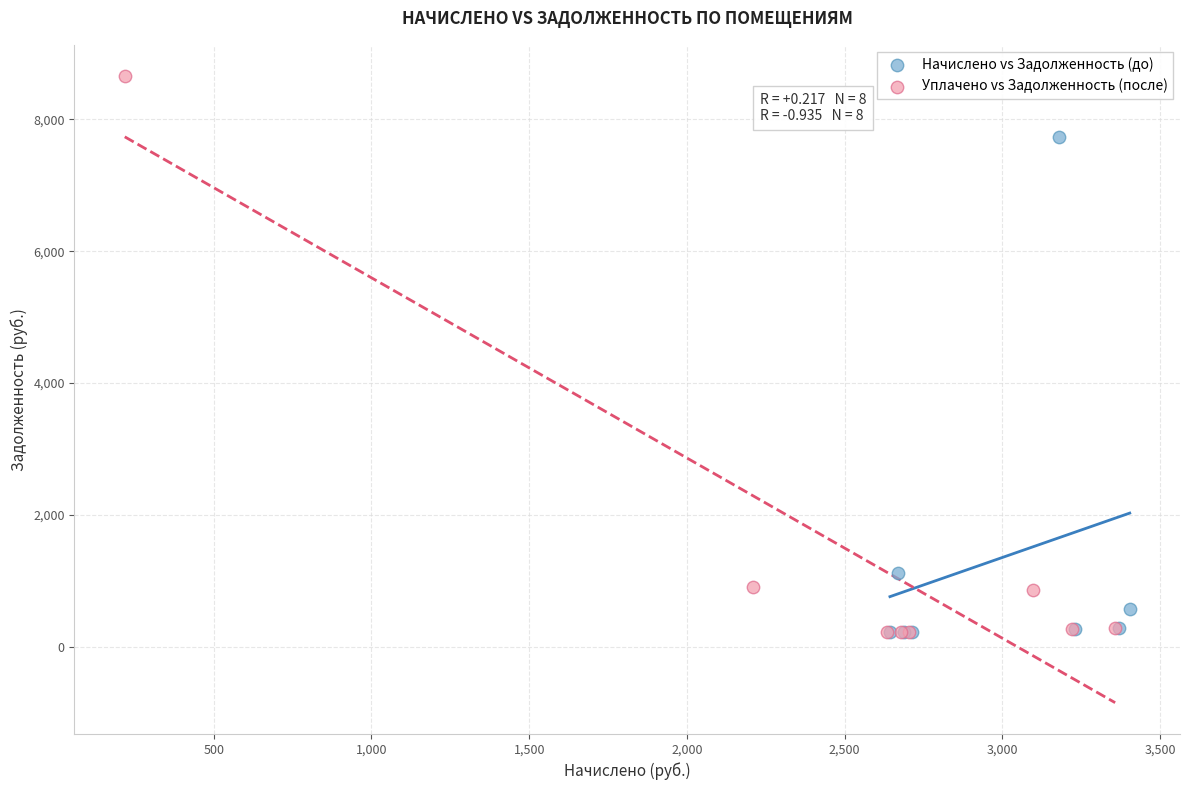

Which series has the widest spread of Y values?

Уплачено vs Задолженность (после)